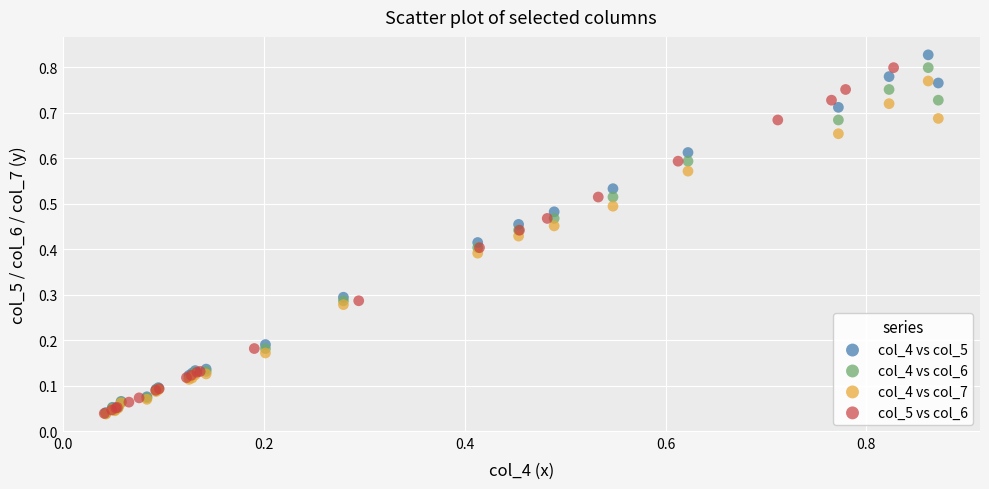

Which series has the largest Y range (max minus min)?

col_4 vs col_5